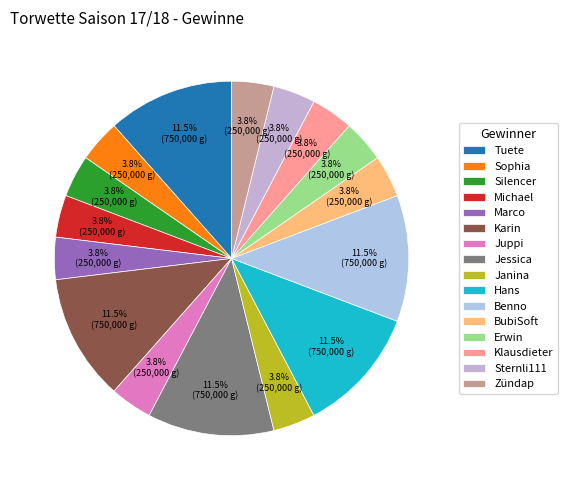

Combined, do Hans and Benno account for over 50%?

No